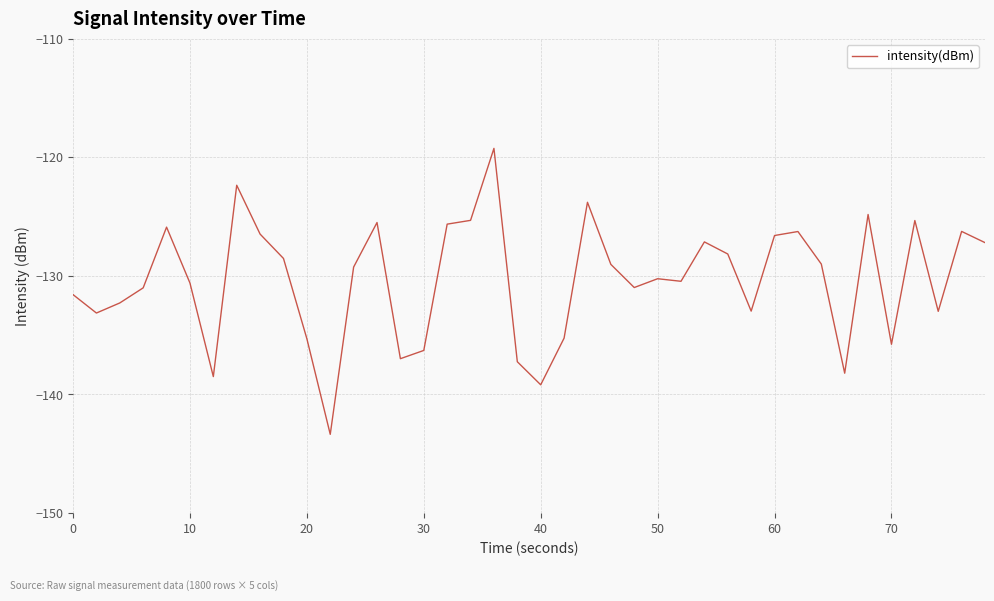

What is the difference between the maximum and minimum values?

24.1